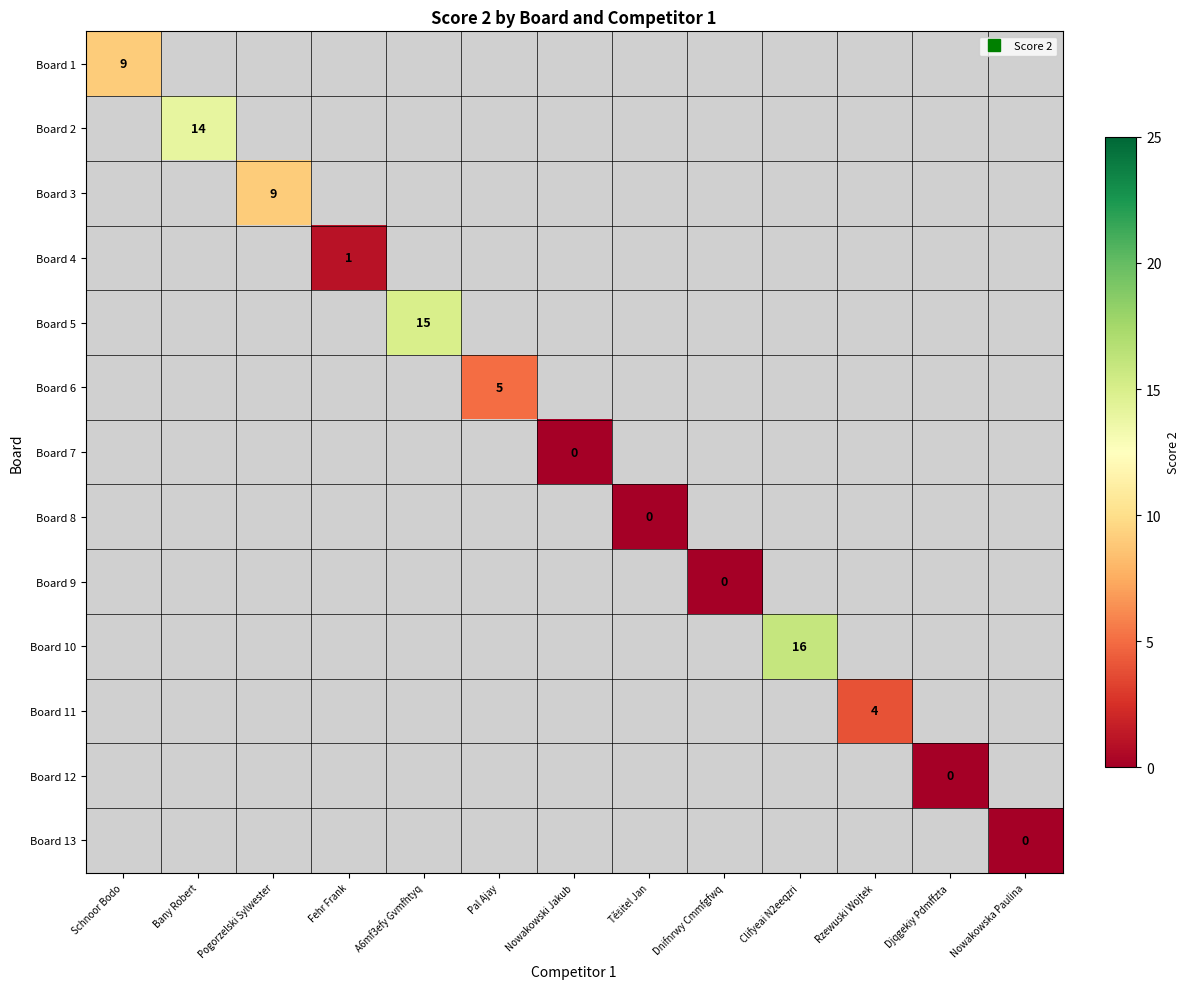

Which label corresponds to the smallest value in the chart?

Nowakowski Jakub